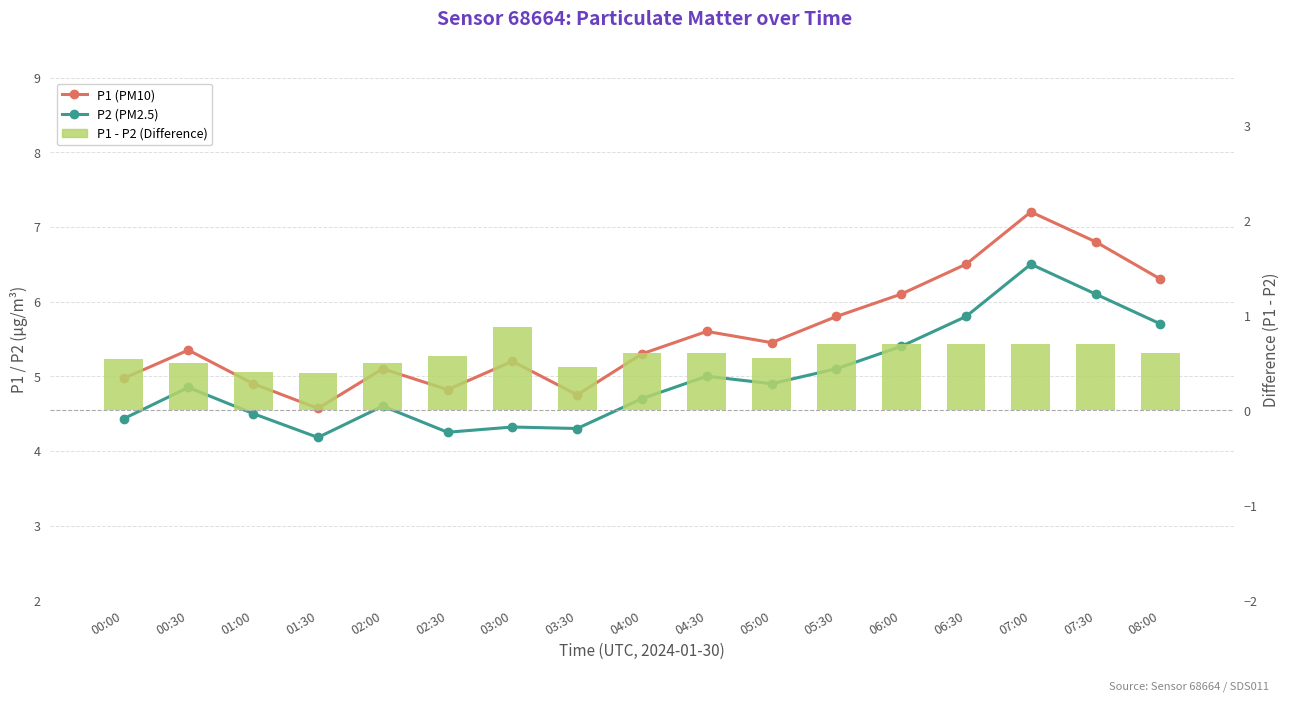

Reading left to right, list all the values displayed in this chart.

P1 (PM10): 00:00=5.0	00:30=5.3	01:00=4.9	01:30=4.6	02:00=5.1	02:30=4.8	03:00=5.2	03:30=4.8	04:00=5.3	04:30=5.6	05:00=5.5	05:30=5.8	06:00=6.1	06:30=6.5	07:00=7.2	07:30=6.8	08:00=6.3
P2 (PM2.5): 00:00=4.4	00:30=4.8	01:00=4.5	01:30=4.2	02:00=4.6	02:30=4.2	03:00=4.3	03:30=4.3	04:00=4.7	04:30=5.0	05:00=4.9	05:30=5.1	06:00=5.4	06:30=5.8	07:00=6.5	07:30=6.1	08:00=5.7
P1 - P2 (Difference): 00:00=0.5	00:30=0.5	01:00=0.4	01:30=0.4	02:00=0.5	02:30=0.6	03:00=0.9	03:30=0.5	04:00=0.6	04:30=0.6	05:00=0.6	05:30=0.7	06:00=0.7	06:30=0.7	07:00=0.7	07:30=0.7	08:00=0.6